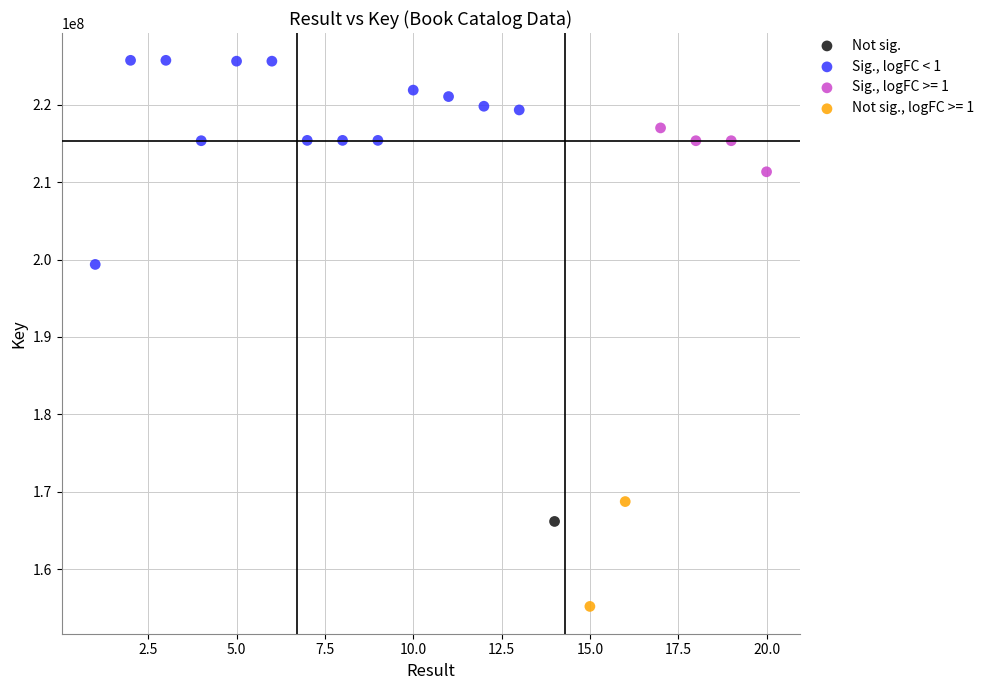

What are all the series names shown in the legend?

Not sig., Sig., logFC < 1, Sig., logFC >= 1, Not sig., logFC >= 1